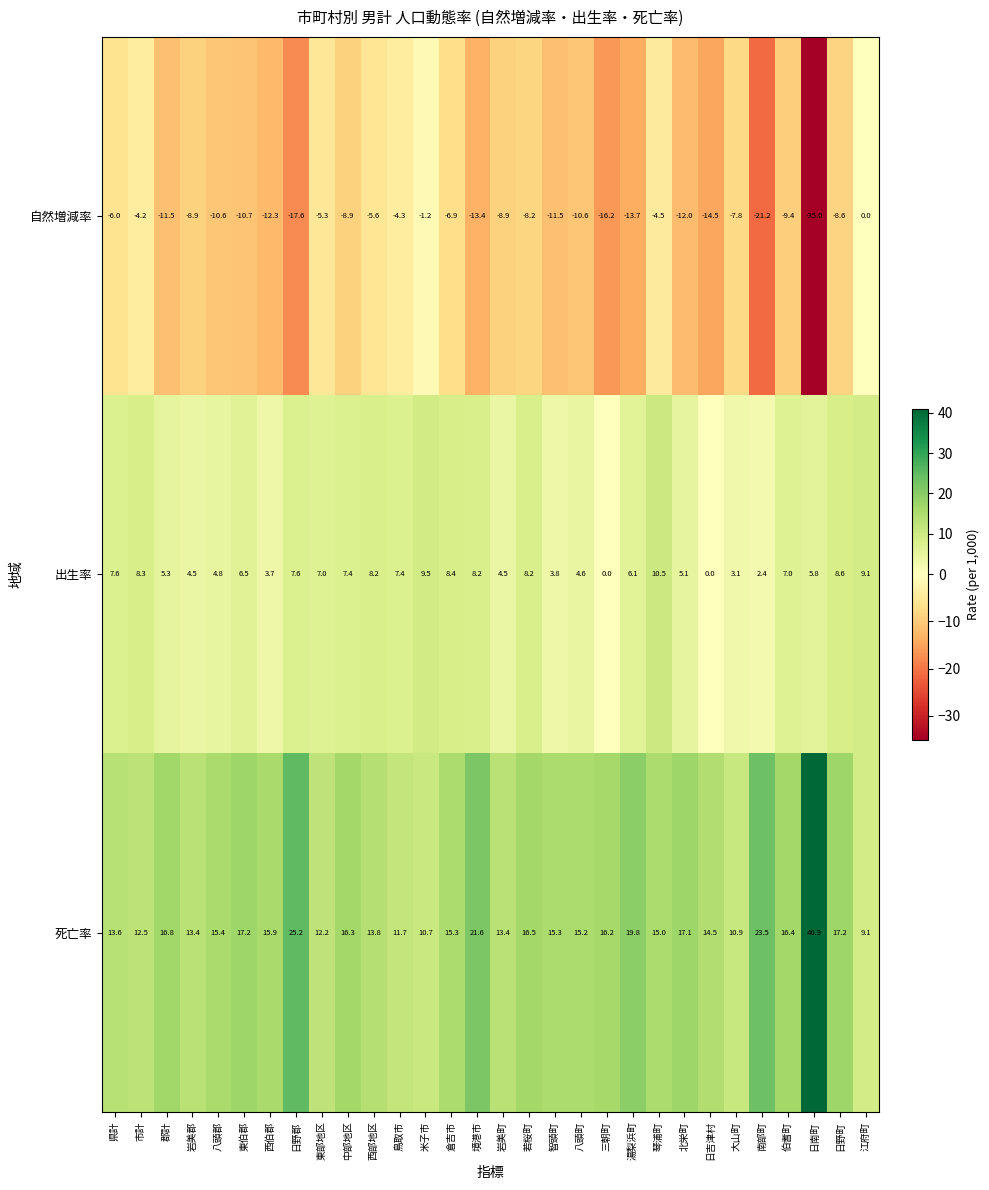

What is the difference between the second highest and minimum values in the 自然増減率 series?

33.8